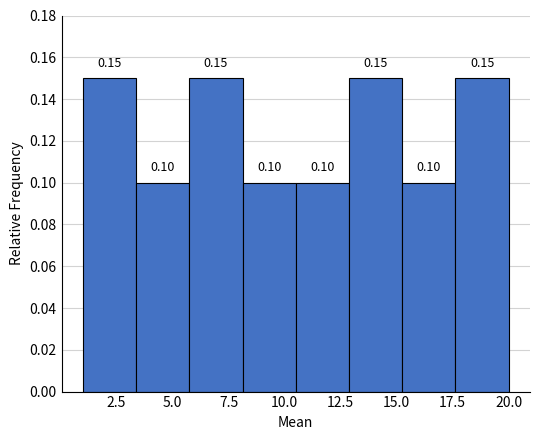

Reading left to right, list every bar in this chart as the range it spans on the x-axis followed by its height. The bar edges are not printed on the chart, so give them approximately, as read against the axis.

1.0 to 3.5: 0.15
3.5 to 6.0: 0.10
6.0 to 8.0: 0.15
8.0 to 10.5: 0.10
10.5 to 13.0: 0.10
13.0 to 15.5: 0.15
15.5 to 17.5: 0.10
17.5 to 20.0: 0.15